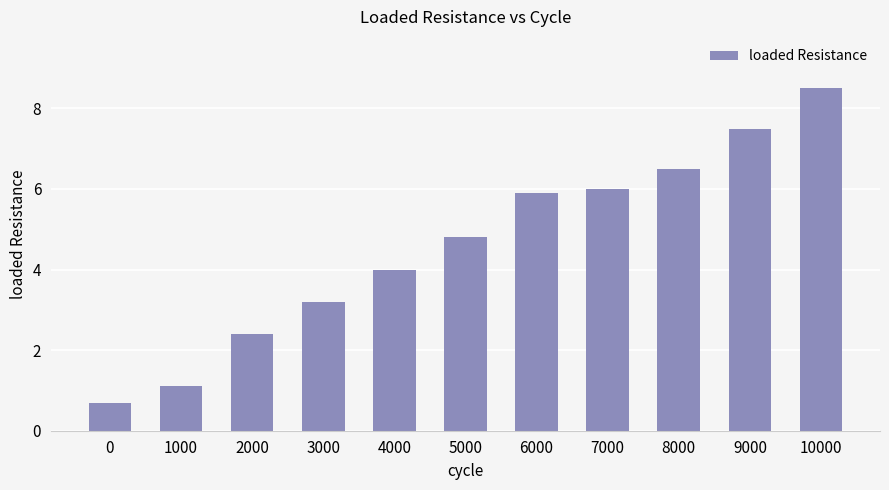

Where is the data nearest to the value 4?

4000